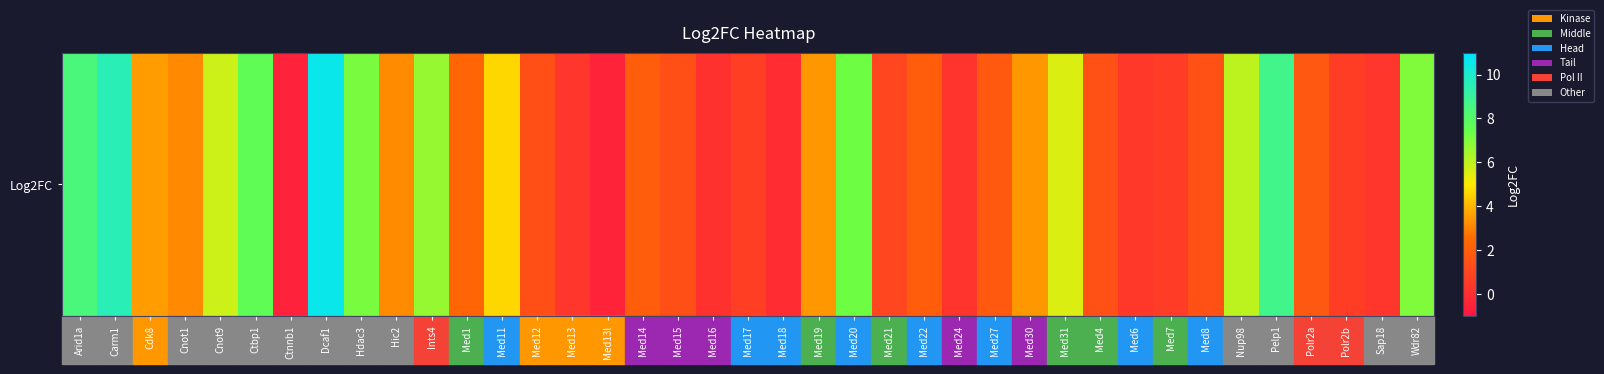

What is the sum of the values at Pelp1 and Wdr82?

15.8